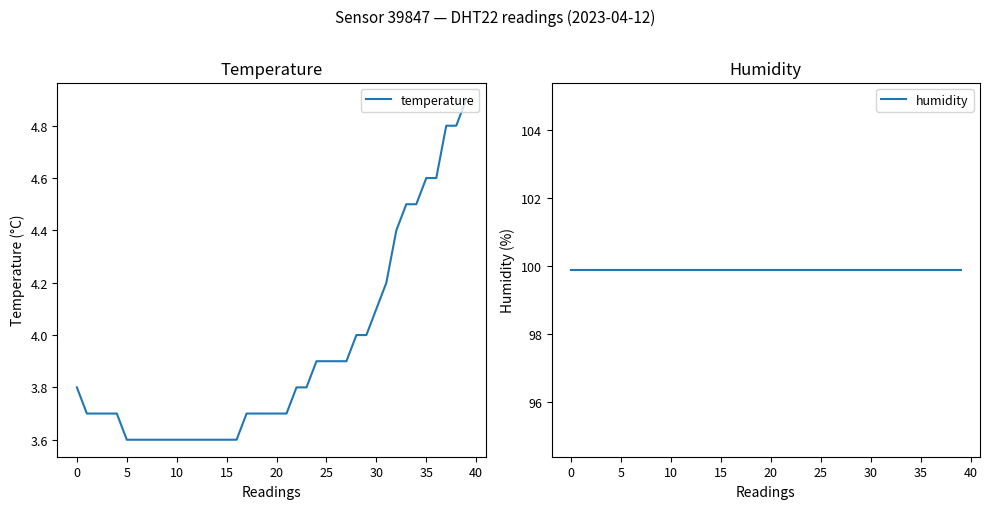

True or false: temperature and humidity intersect in this chart.

False